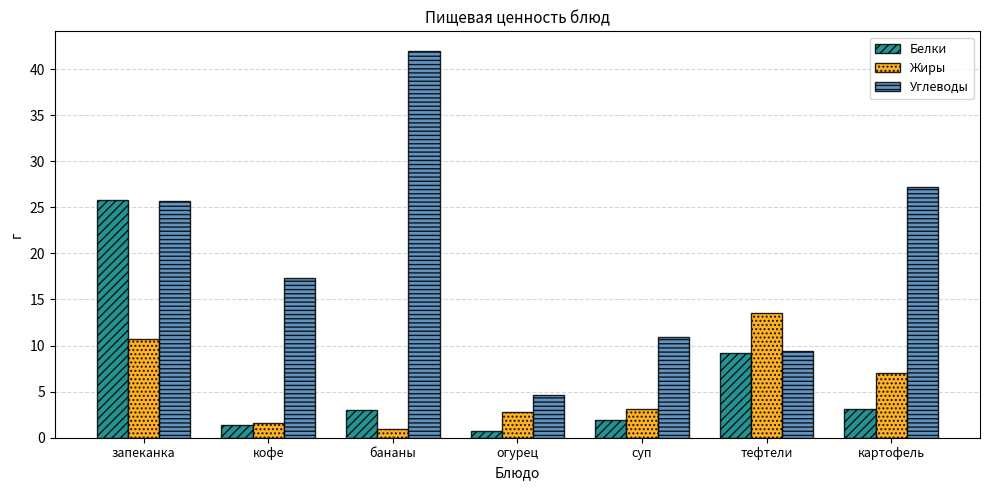

At which category is the sum across all series the highest?

запеканка